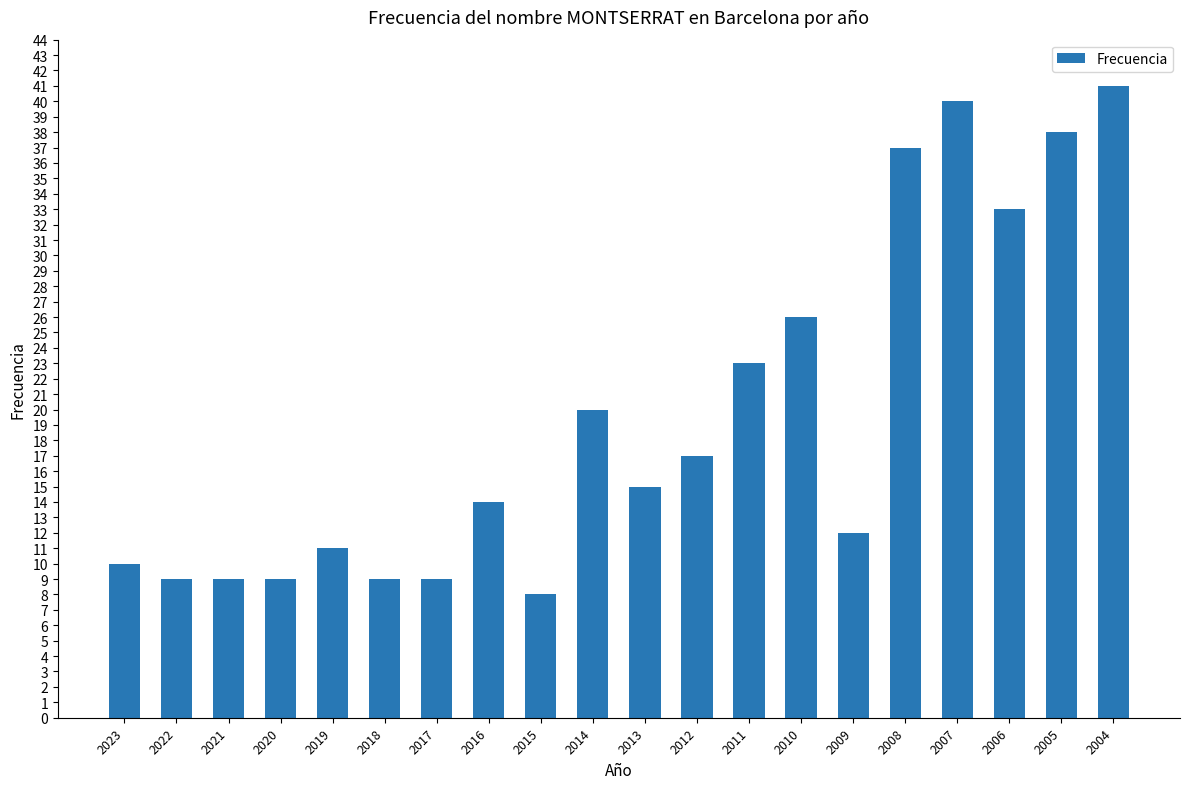

Approximately how many times larger is the value at 2007 compared to 2008?

1.1